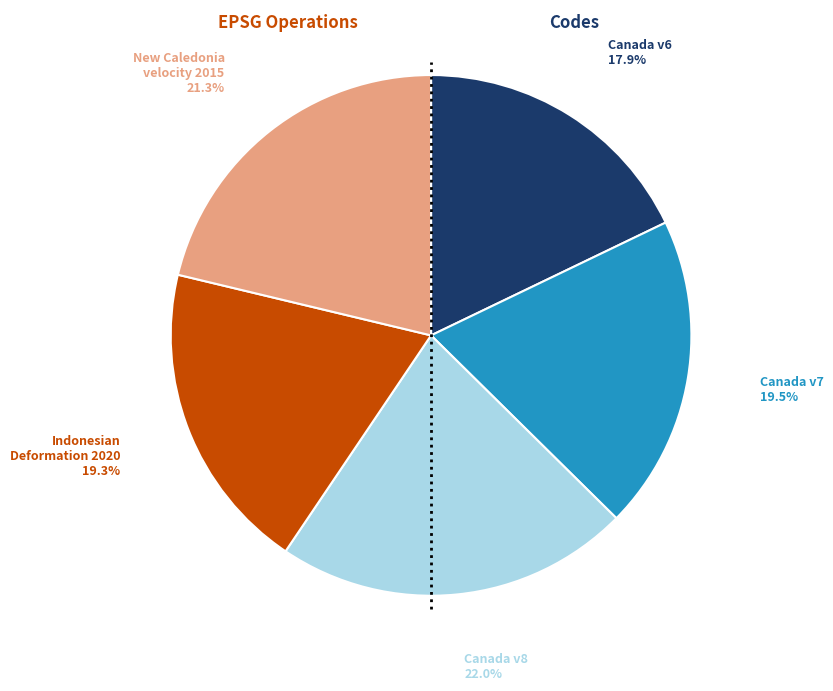

Is there a majority slice in this chart?

No